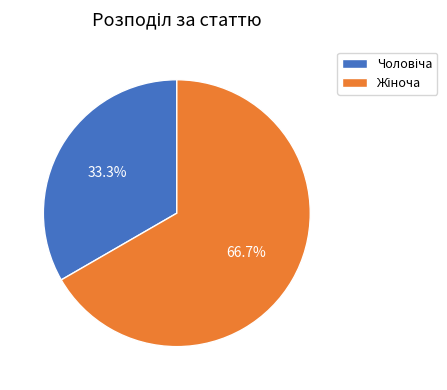

Is there a majority slice in this chart?

Yes